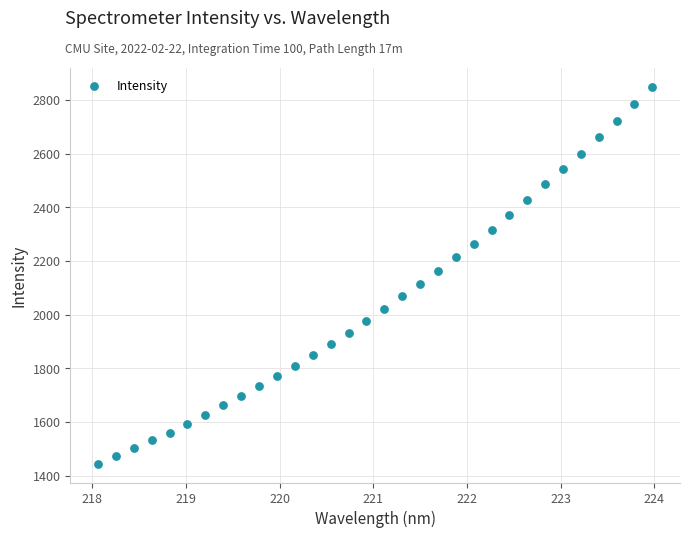

What is the range of X values (max minus min)?

5.9